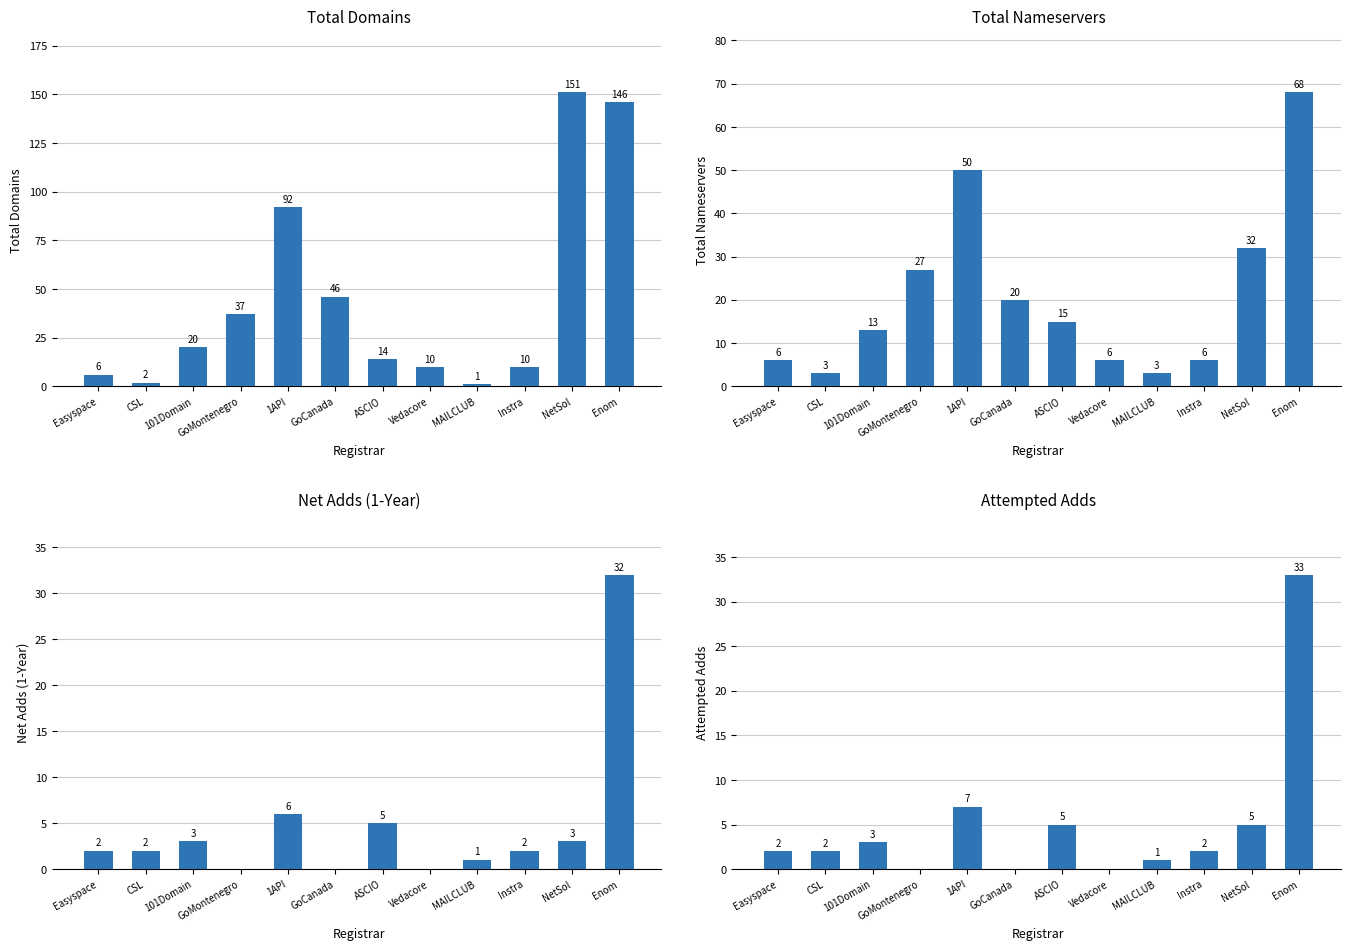

Reading left to right, transcribe all the data shown in this chart.

total-domains: Easyspace=6	CSL=2	101Domain=20	GoMontenegro=37	1API=92	GoCanada=46	ASCIO=14	Vedacore=10	MAILCLUB=1	Instra=10	NetSol=151	Enom=146
total-nameservers: Easyspace=6	CSL=3	101Domain=13	GoMontenegro=27	1API=50	GoCanada=20	ASCIO=15	Vedacore=6	MAILCLUB=3	Instra=6	NetSol=32	Enom=68
net-adds-1-yr: Easyspace=2	CSL=2	101Domain=3	GoMontenegro=0	1API=6	GoCanada=0	ASCIO=5	Vedacore=0	MAILCLUB=1	Instra=2	NetSol=3	Enom=32
attempted-adds: Easyspace=2	CSL=2	101Domain=3	GoMontenegro=0	1API=7	GoCanada=0	ASCIO=5	Vedacore=0	MAILCLUB=1	Instra=2	NetSol=5	Enom=33